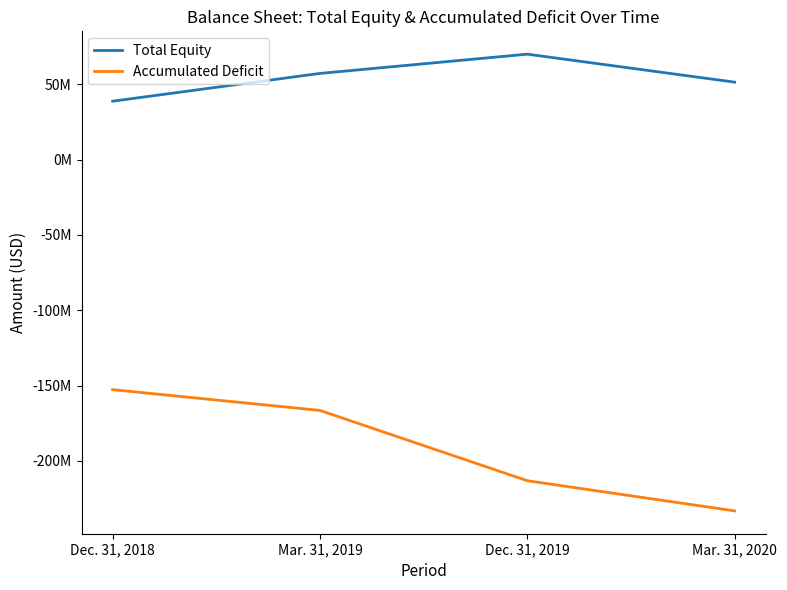

Reading left to right, what are all the values shown in this chart?

Total Equity: Dec. 31, 2018=38805145	Mar. 31, 2019=57245801	Dec. 31, 2019=70023561	Mar. 31, 2020=51444800
Accumulated Deficit: Dec. 31, 2018=-152695278	Mar. 31, 2019=-166495473	Dec. 31, 2019=-213156521	Mar. 31, 2020=-233186611